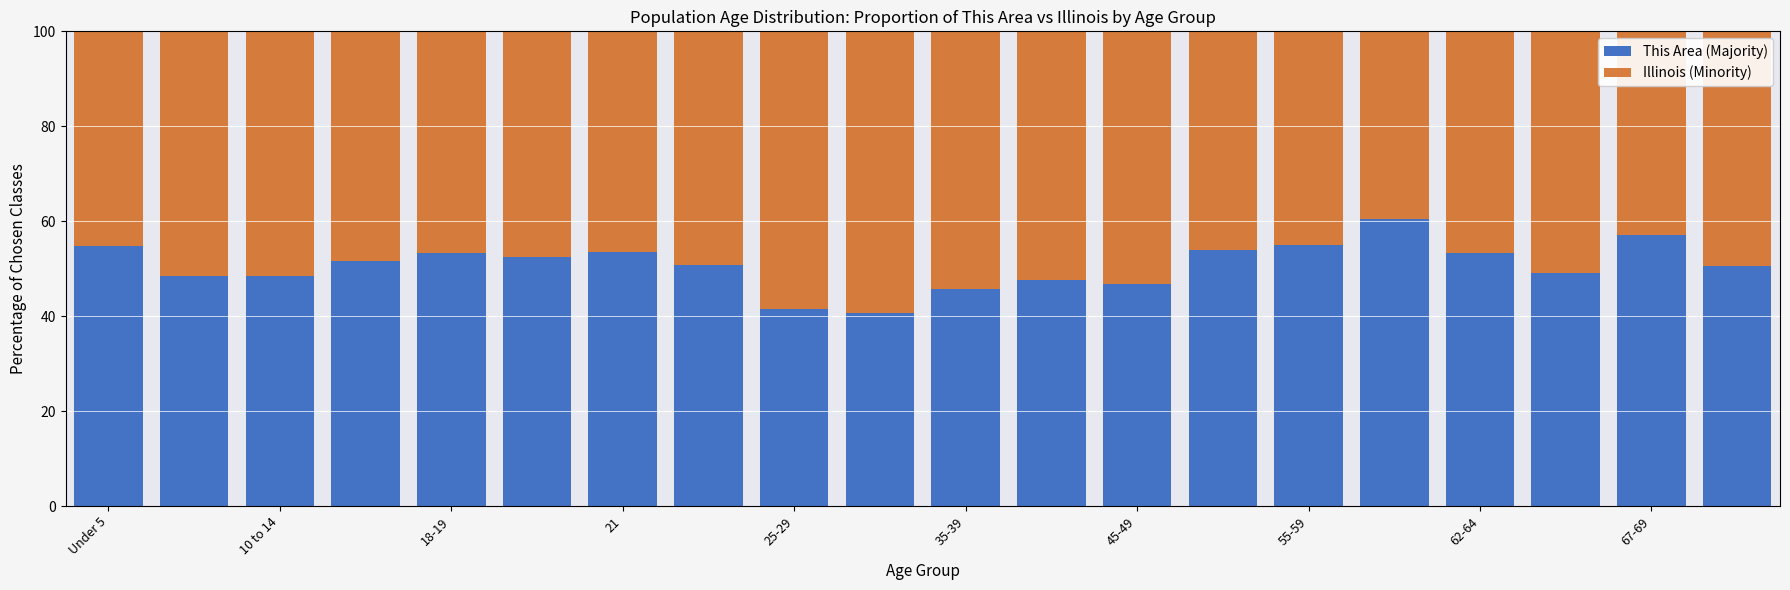

What is the difference between the second highest and minimum values in the This Area (Majority) series?

16.3